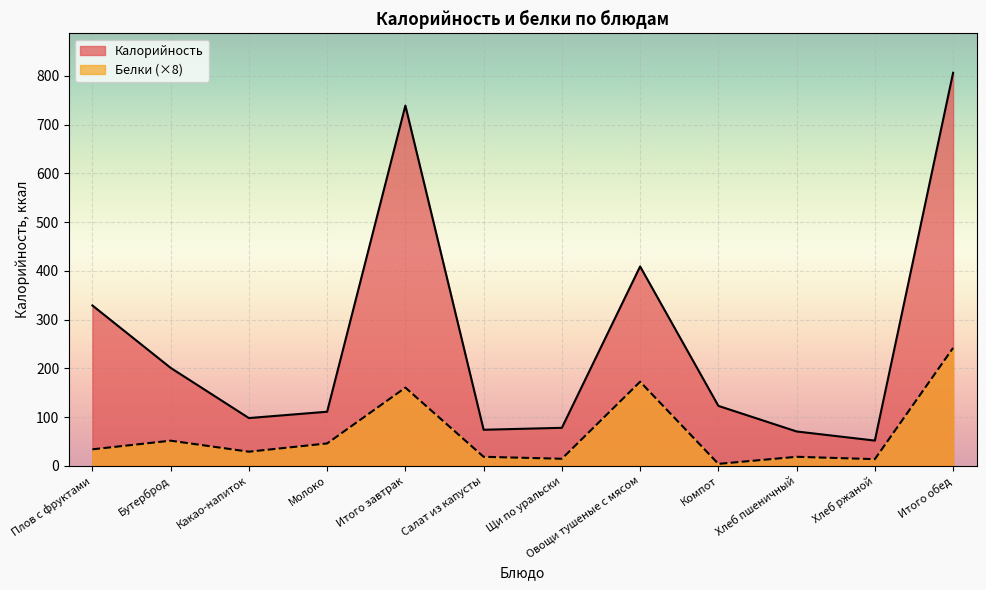

At which category does Белки reach its first local peak?

Бутерброд